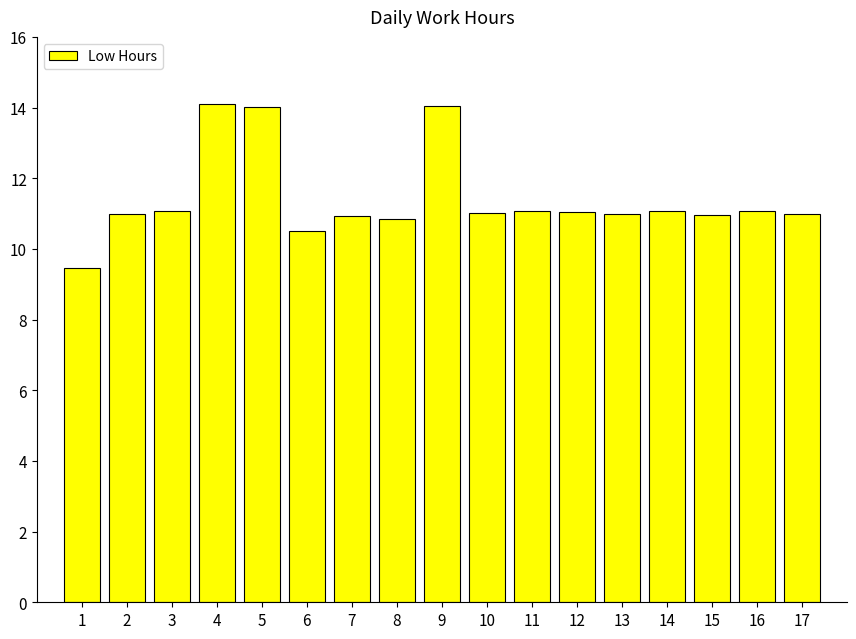

Read the value at 3.

11.1